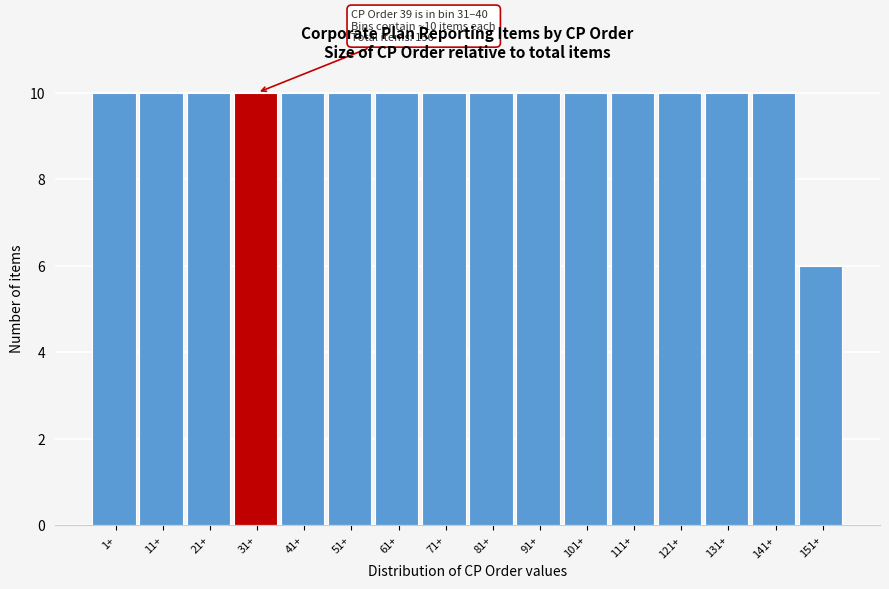

Reading left to right, what are all the values shown in this chart?

10	10	10	10	10	10	10	10	10	10	10	10	10	10	10	6